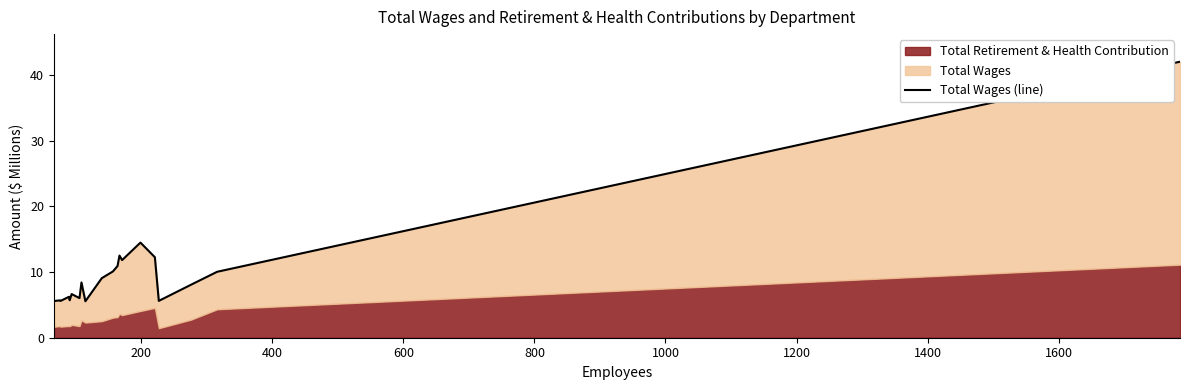

What is the smallest value displayed?

5.6